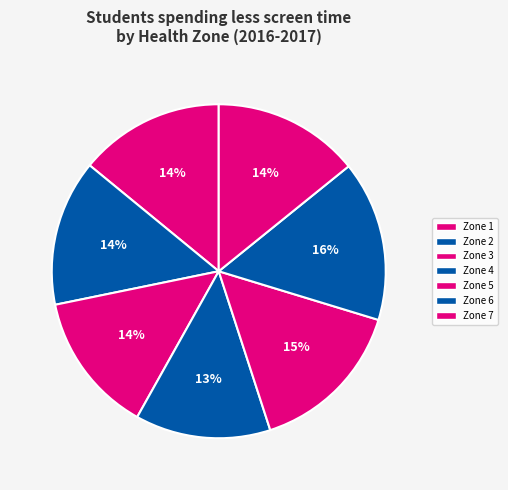

Which slice is the smallest?

Zone 4